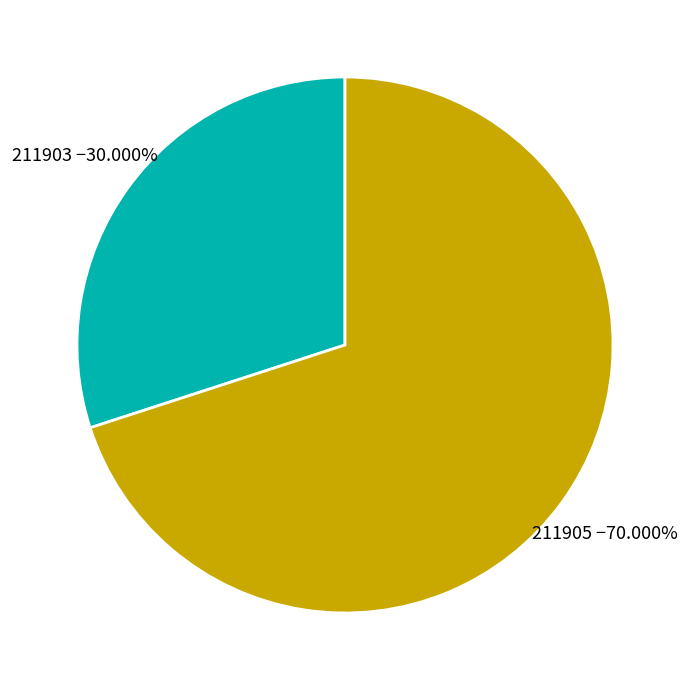

To the nearest percent, what portion does 211903 represent?

30%